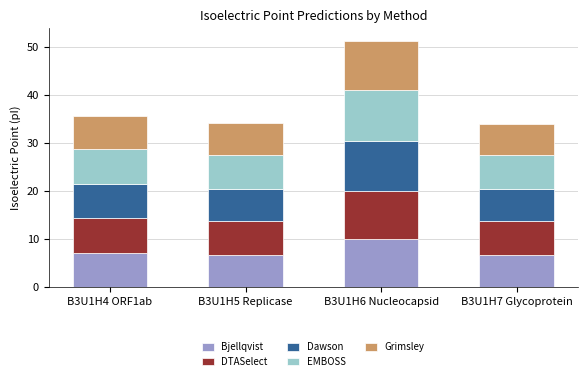

What is the value of the Bjellqvist bar at the 4th from the left?

6.6